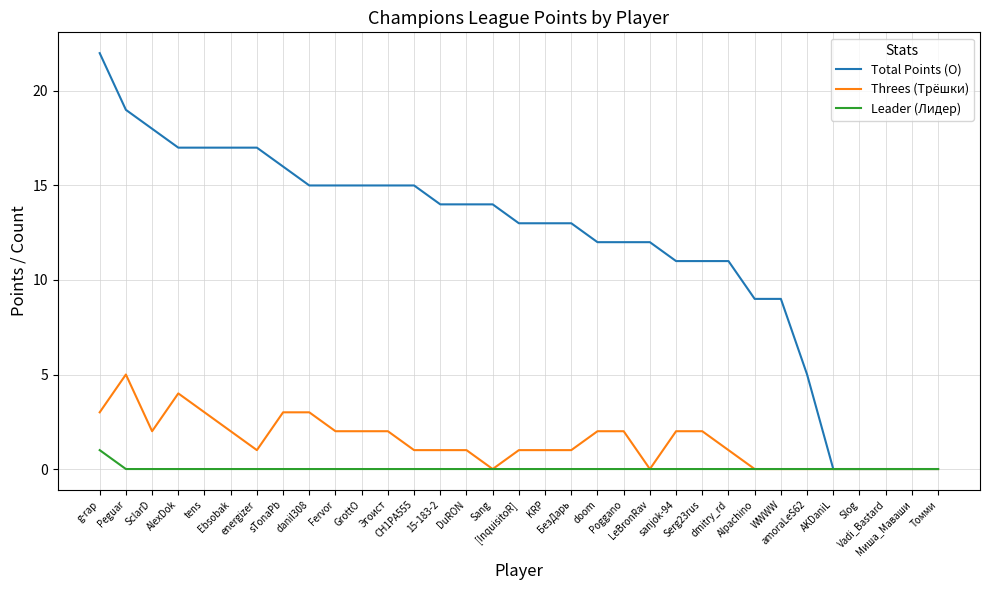

List the series in order of their peak value, highest first.

Total Points (О), Threes (Трёшки), Leader (Лидер)